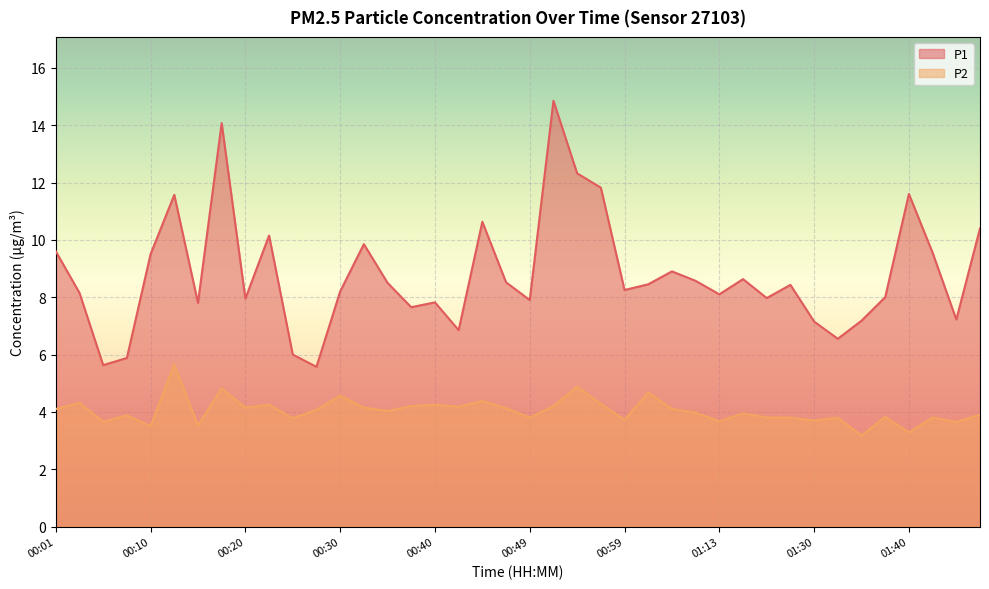

At 01:45, list the series in order from largest to smallest.

P1, P2